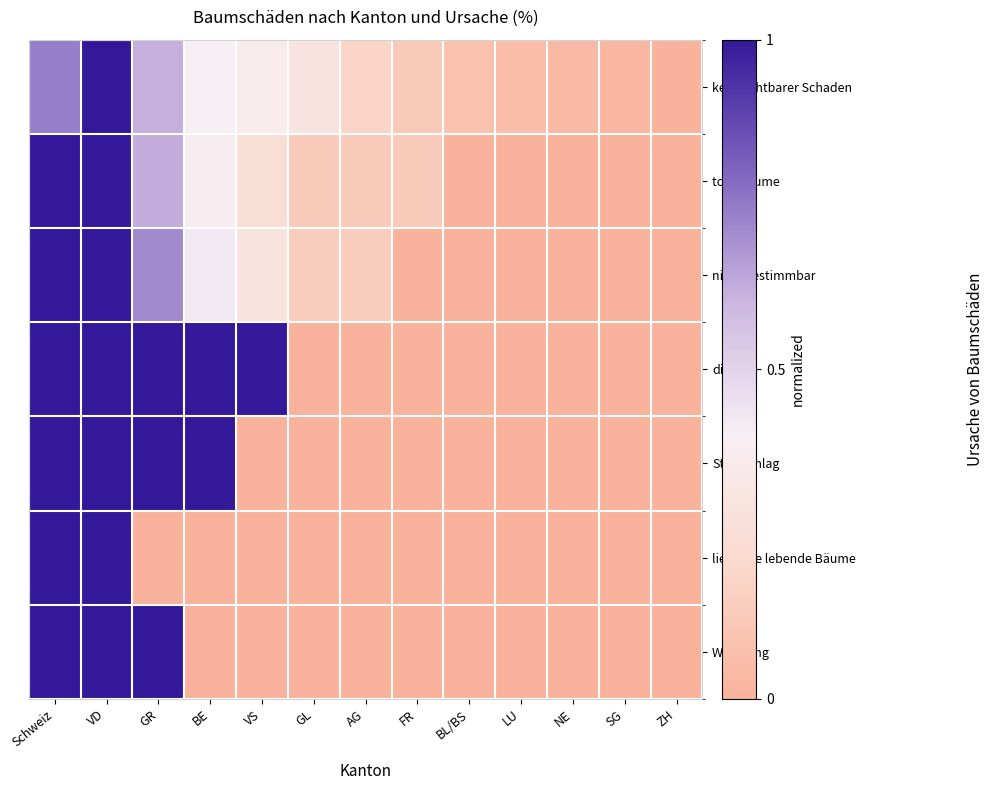

Reading left to right, transcribe all the data shown in this chart.

kein sichtbarer Schaden: Schweiz=0.7	VD=1.0	GR=0.6	BE=0.4	VS=0.4	GL=0.3	AG=0.2	FR=0.1	BL/BS=0.1	LU=0.1	NE=0.0	SG=0.0	ZH=0.0
tote Bäume: Schweiz=1.0	VD=1.0	GR=0.6	BE=0.4	VS=0.2	GL=0.1	AG=0.1	FR=0.1	BL/BS=0.0	LU=0.0	NE=0.0	SG=0.0	ZH=0.0
nicht bestimmbar: Schweiz=1.0	VD=1.0	GR=0.7	BE=0.4	VS=0.3	GL=0.1	AG=0.1	FR=0.0	BL/BS=0.0	LU=0.0	NE=0.0	SG=0.0	ZH=0.0
diverse: Schweiz=1.0	VD=1.0	GR=1.0	BE=1.0	VS=1.0	GL=0.0	AG=0.0	FR=0.0	BL/BS=0.0	LU=0.0	NE=0.0	SG=0.0	ZH=0.0
Steinschlag: Schweiz=1.0	VD=1.0	GR=1.0	BE=1.0	VS=0.0	GL=0.0	AG=0.0	FR=0.0	BL/BS=0.0	LU=0.0	NE=0.0	SG=0.0	ZH=0.0
liegende lebende Bäume: Schweiz=1.0	VD=1.0	GR=0.0	BE=0.0	VS=0.0	GL=0.0	AG=0.0	FR=0.0	BL/BS=0.0	LU=0.0	NE=0.0	SG=0.0	ZH=0.0
Witterung: Schweiz=1.0	VD=1.0	GR=1.0	BE=0.0	VS=0.0	GL=0.0	AG=0.0	FR=0.0	BL/BS=0.0	LU=0.0	NE=0.0	SG=0.0	ZH=0.0